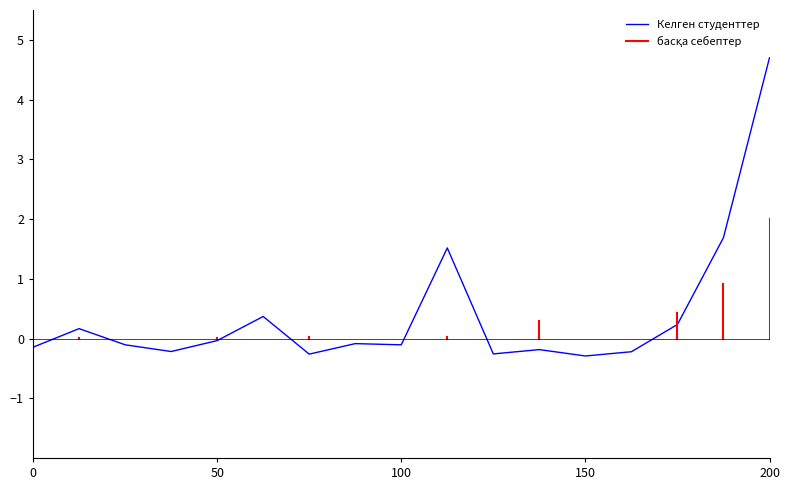

What is the lowest value of the Келген студенттер series?

-0.3